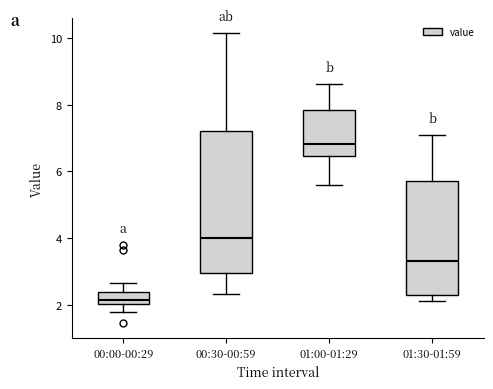

Where does the lower whisker of the box for 01:00-01:29 end on the y-axis? The values are not printed on the chart, so give them approximately, as read against the axis.

5.6